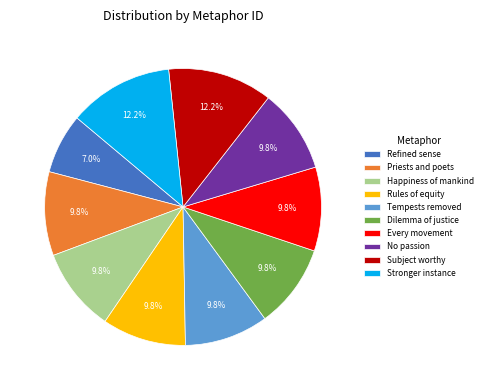

To the nearest percent, what portion does Priests and poets represent?

10%